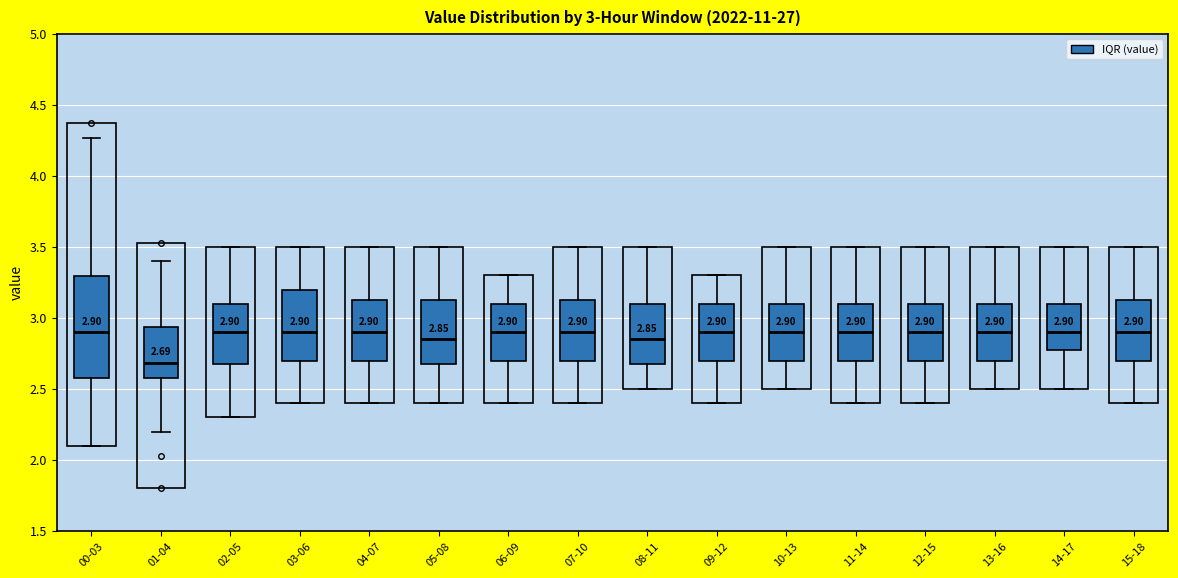

Which box has the lowest median line?

01-04